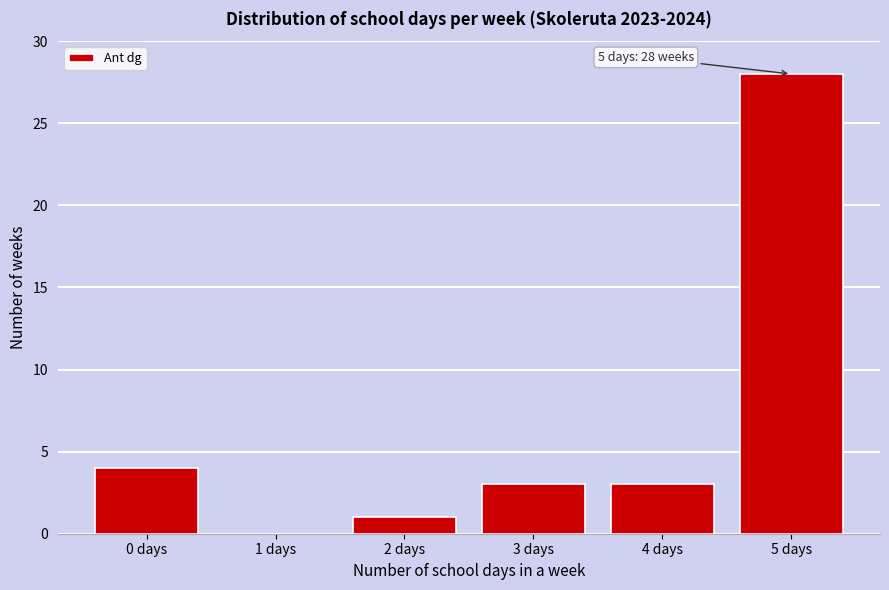

Reading right to left, extract all data points from this chart.

5 days=28	4 days=3	3 days=3	2 days=1	1 days=0	0 days=4